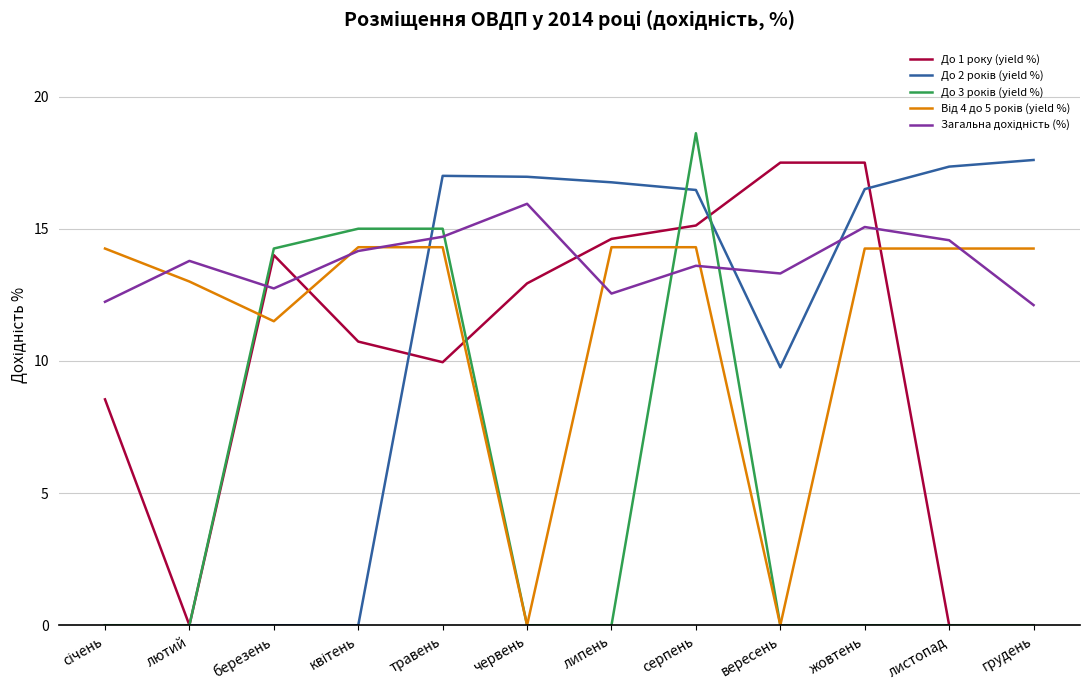

At which category is the sum across all series the highest?

серпень